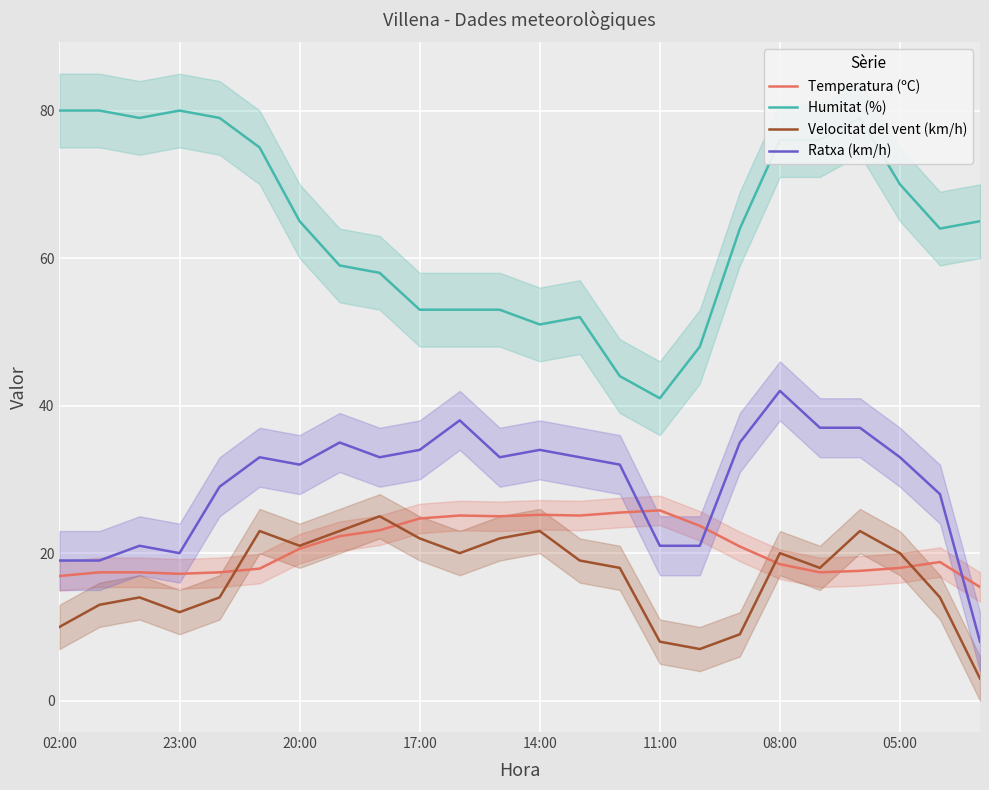

True or false: Ratxa (km/h) has a value of 14.6 at 11.

False